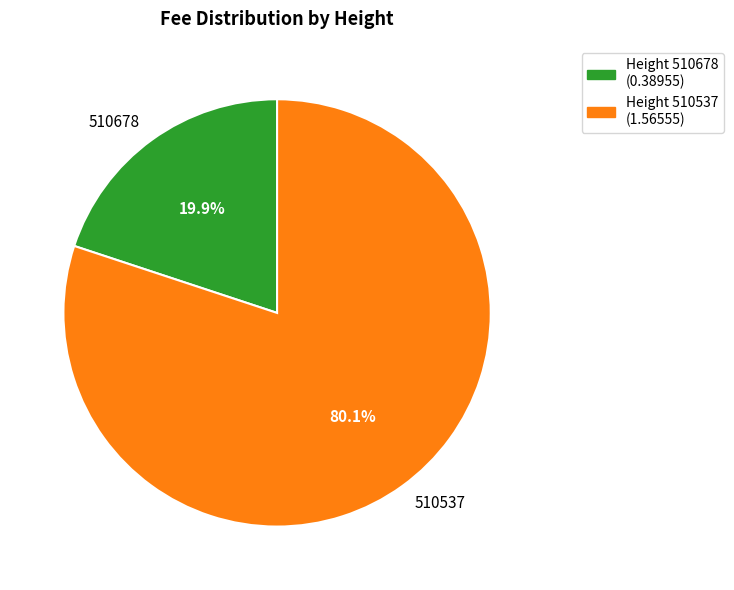

Rank the categories by value from highest to lowest.

510537, 510678